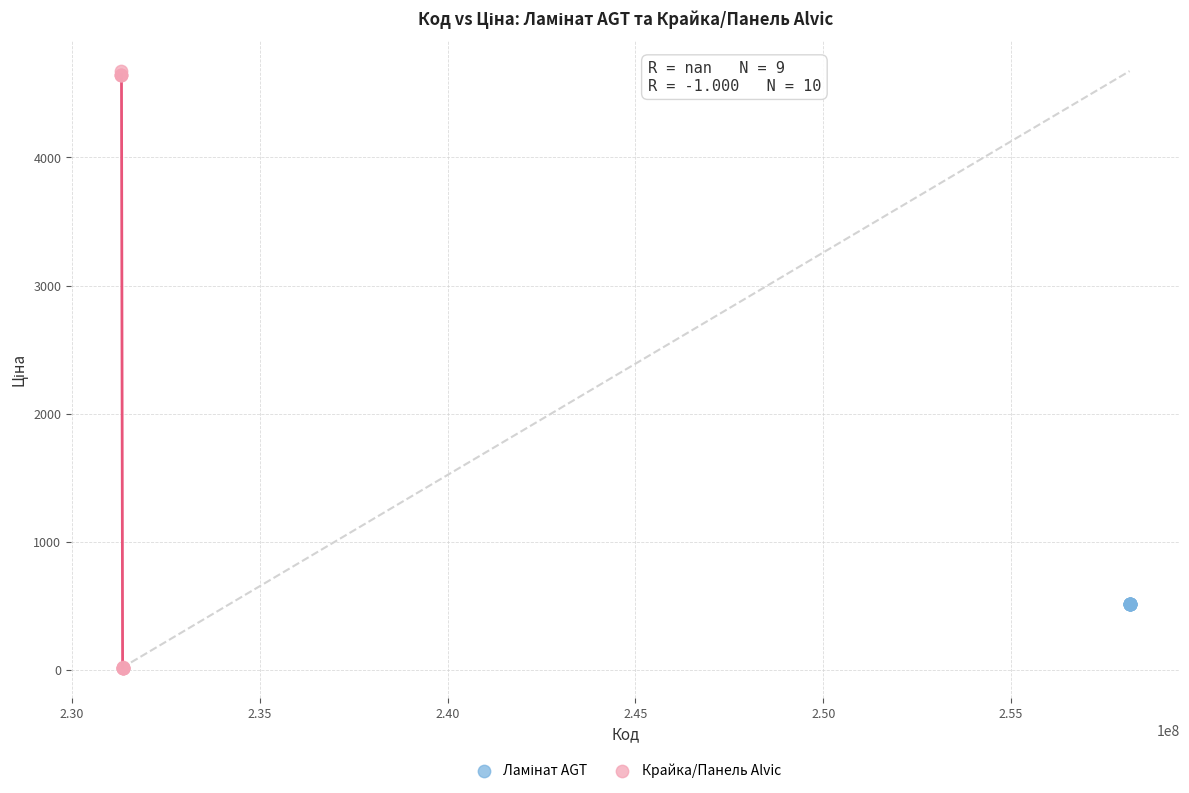

Which series contains the highest Y value?

Крайка/Панель Alvic